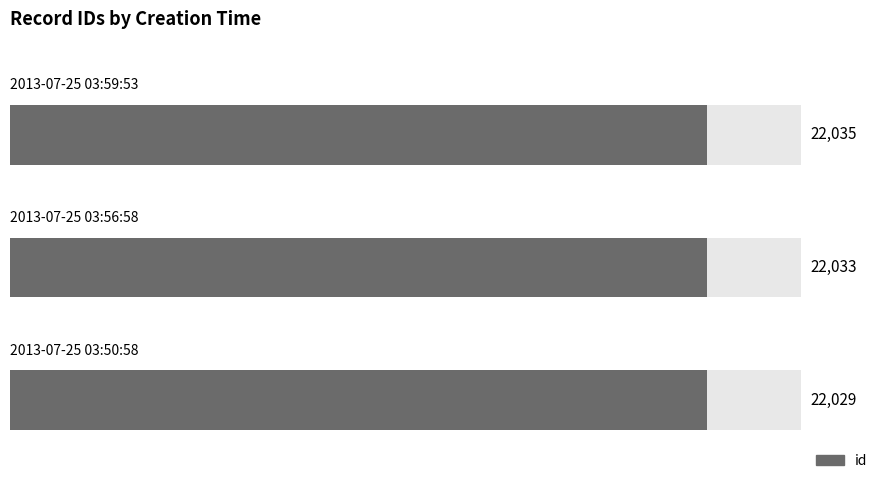

What is the value of the 1st bar from the left?

22029